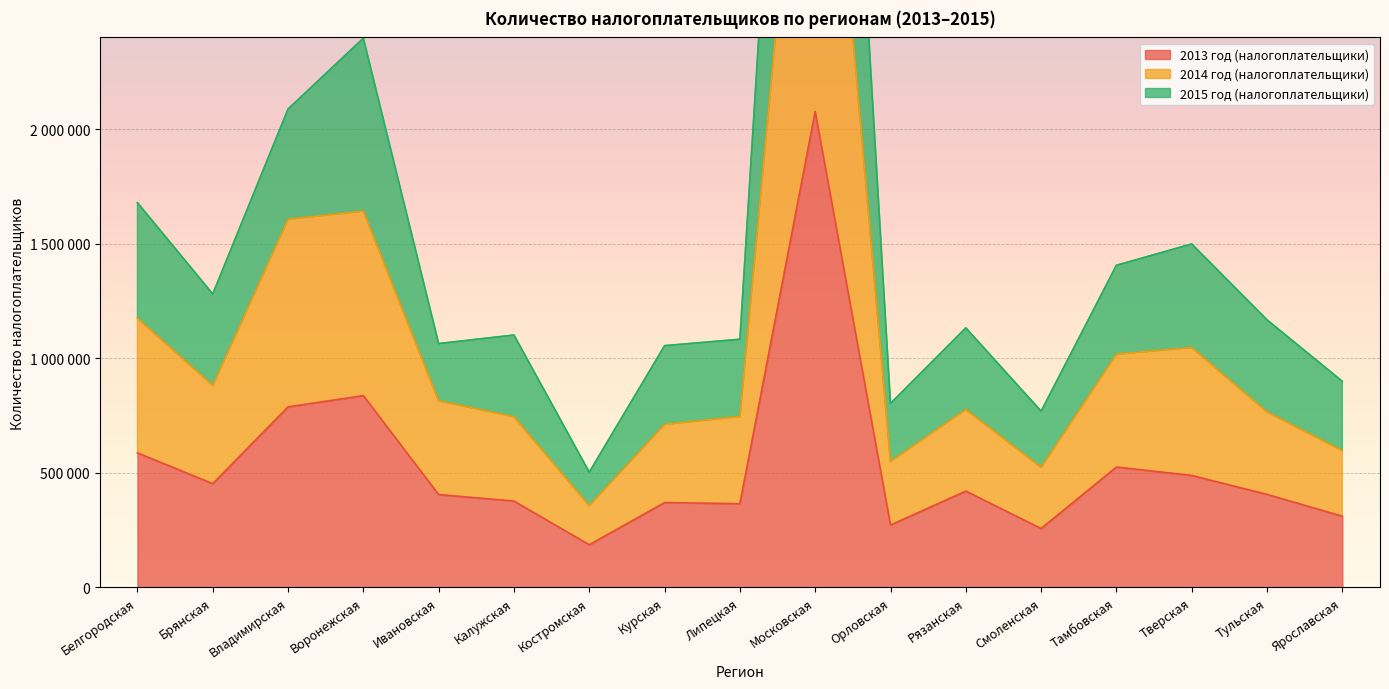

How many interior local peaks does the 2013 год (налогоплательщики) series have?

5